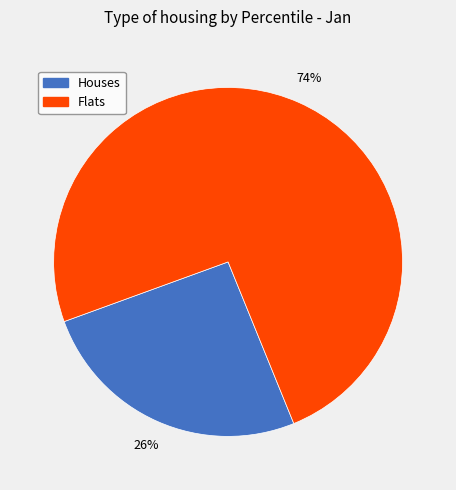

How many slices are in this pie chart?

2